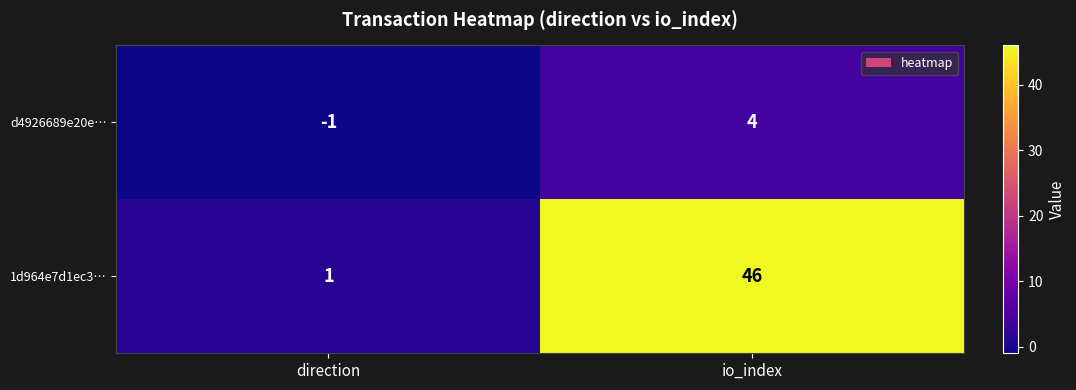

Between direction and io_index, which series saw the biggest shift?

1d964e7d1ec3…